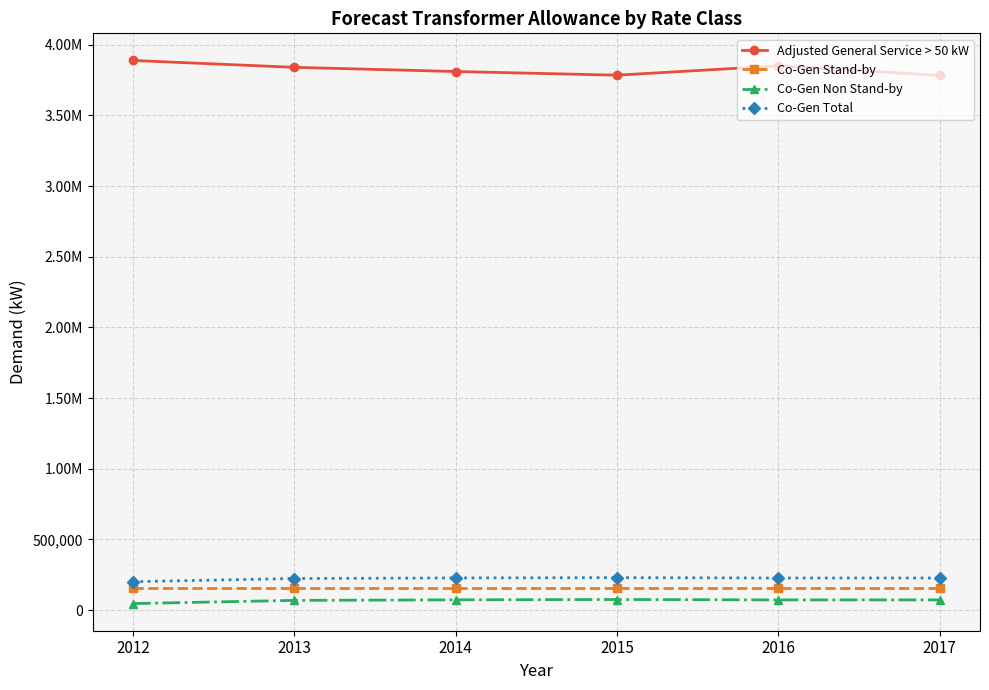

Does the chart have visible grid lines?

Yes